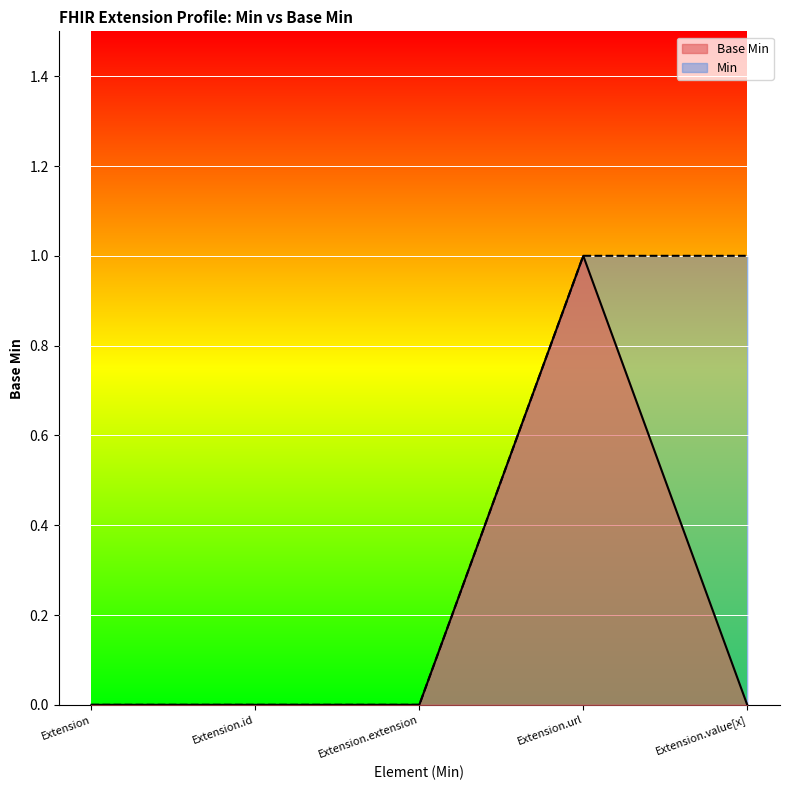

The value at Extension is 0. True or false?

True